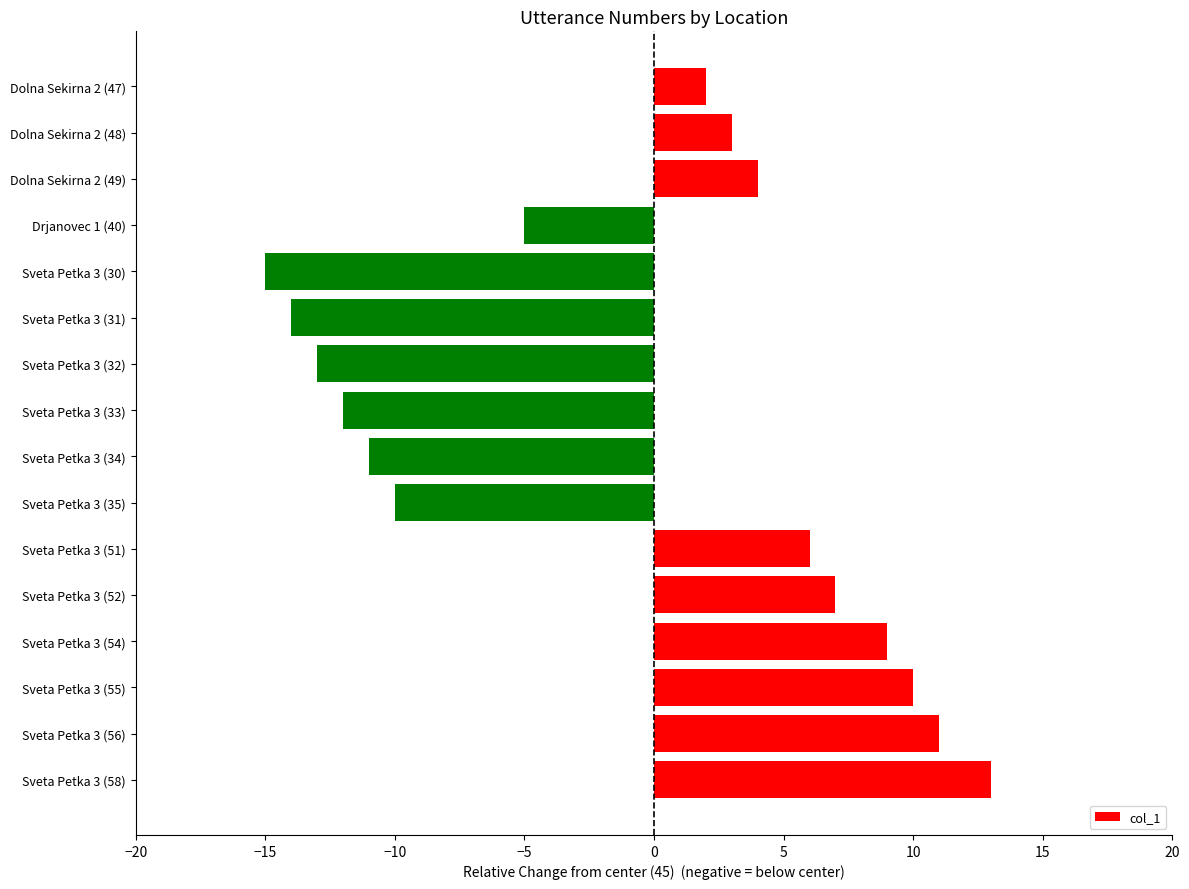

What is the change in value from Dolna Sekirna 2 (49) to Sveta Petka 3 (34)?

-15